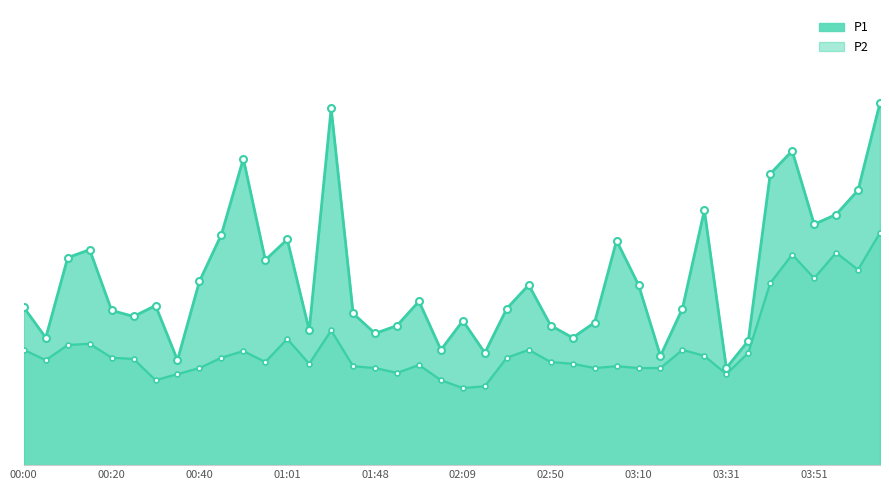

True or false: P1 and P2 cross at least once.

False